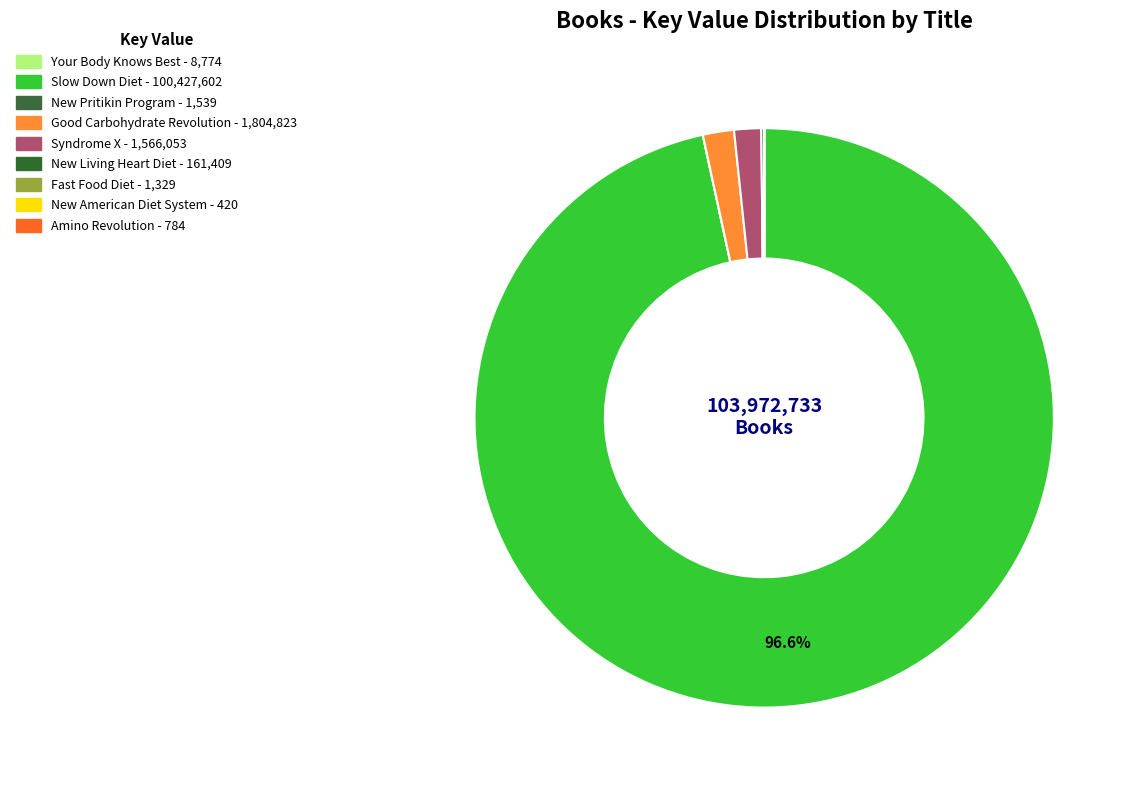

Combined, do Slow Down Diet and Good Carbohydrate Revolution account for over 50%?

Yes